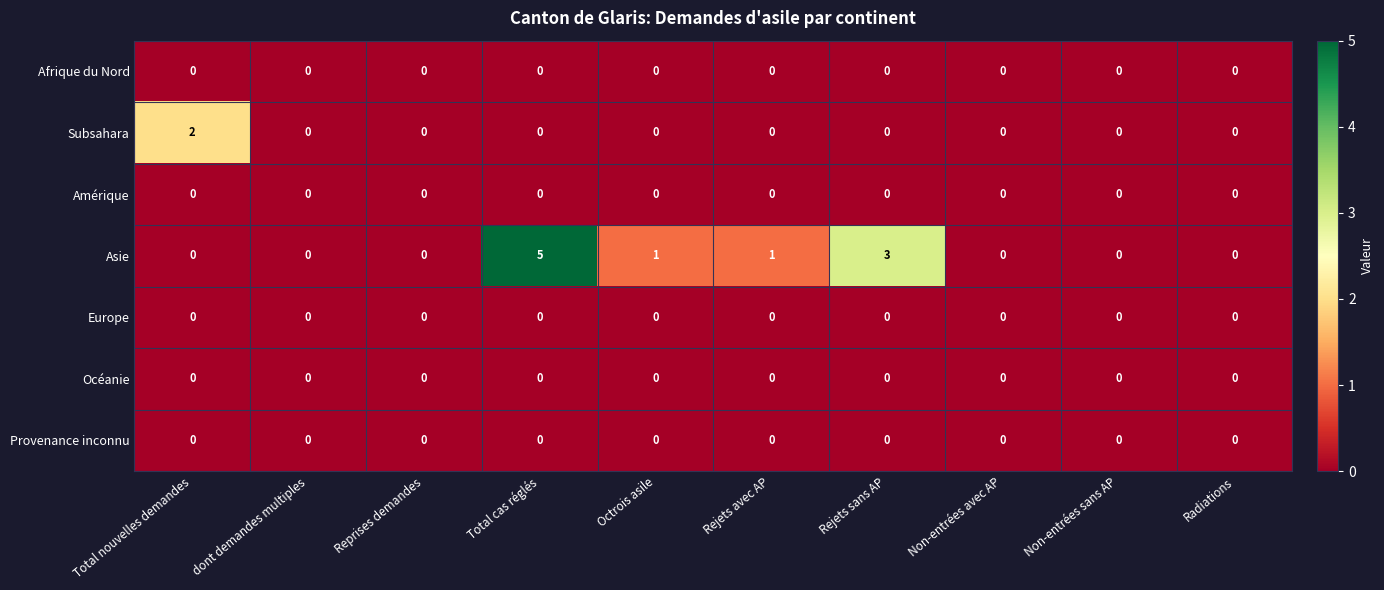

How many categories are shown in the chart?

10